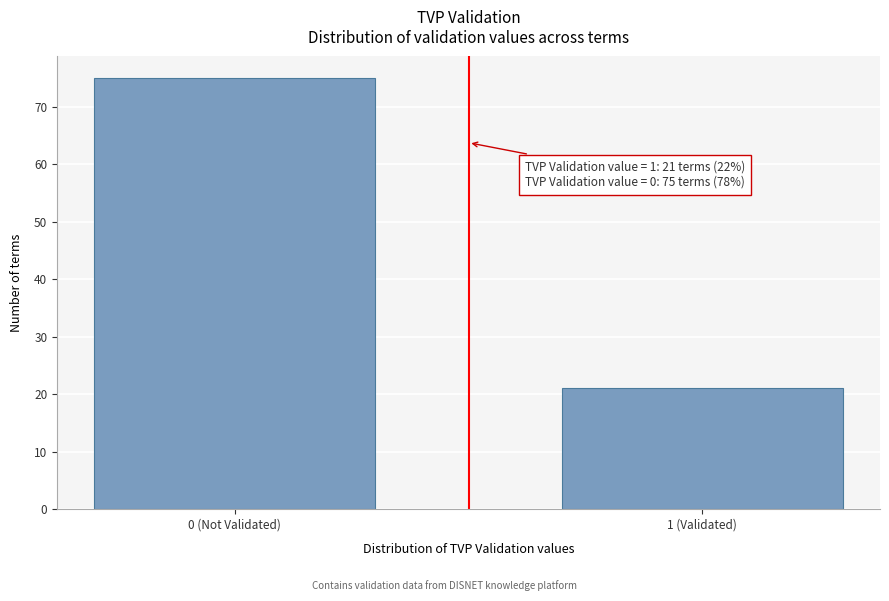

Reading left to right, extract all data points from this chart.

75	21